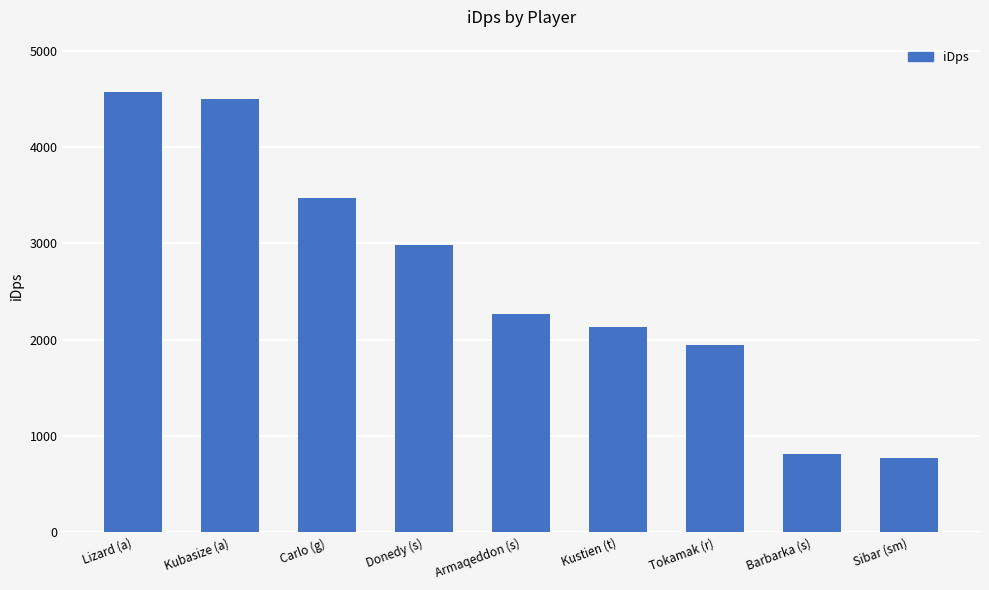

At which label does the data first exceed 2261?

Lizard (a)